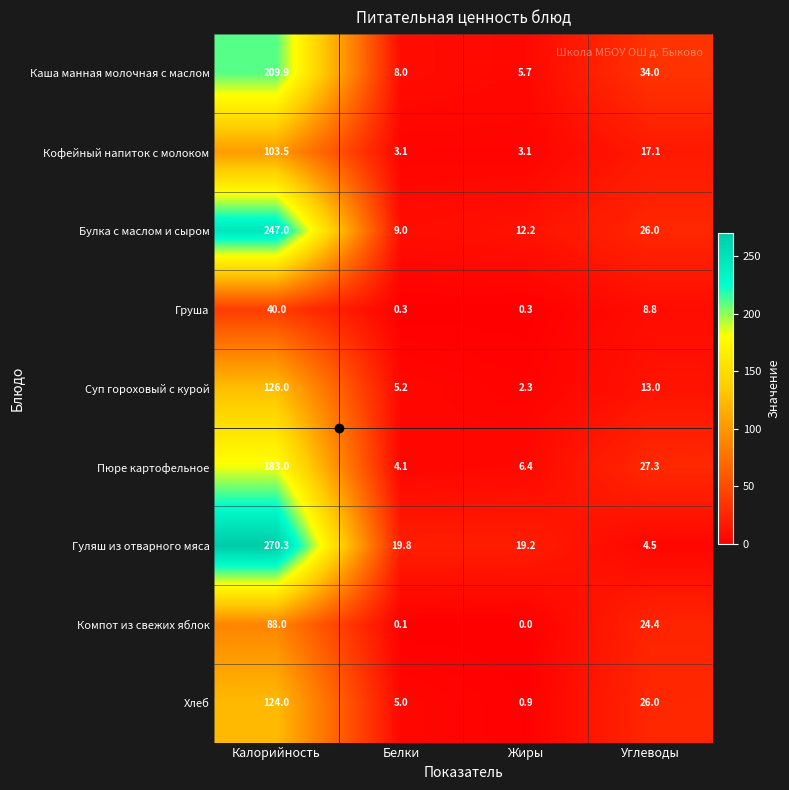

What value does the Каша манная молочная с маслом series have at Жиры?

5.7